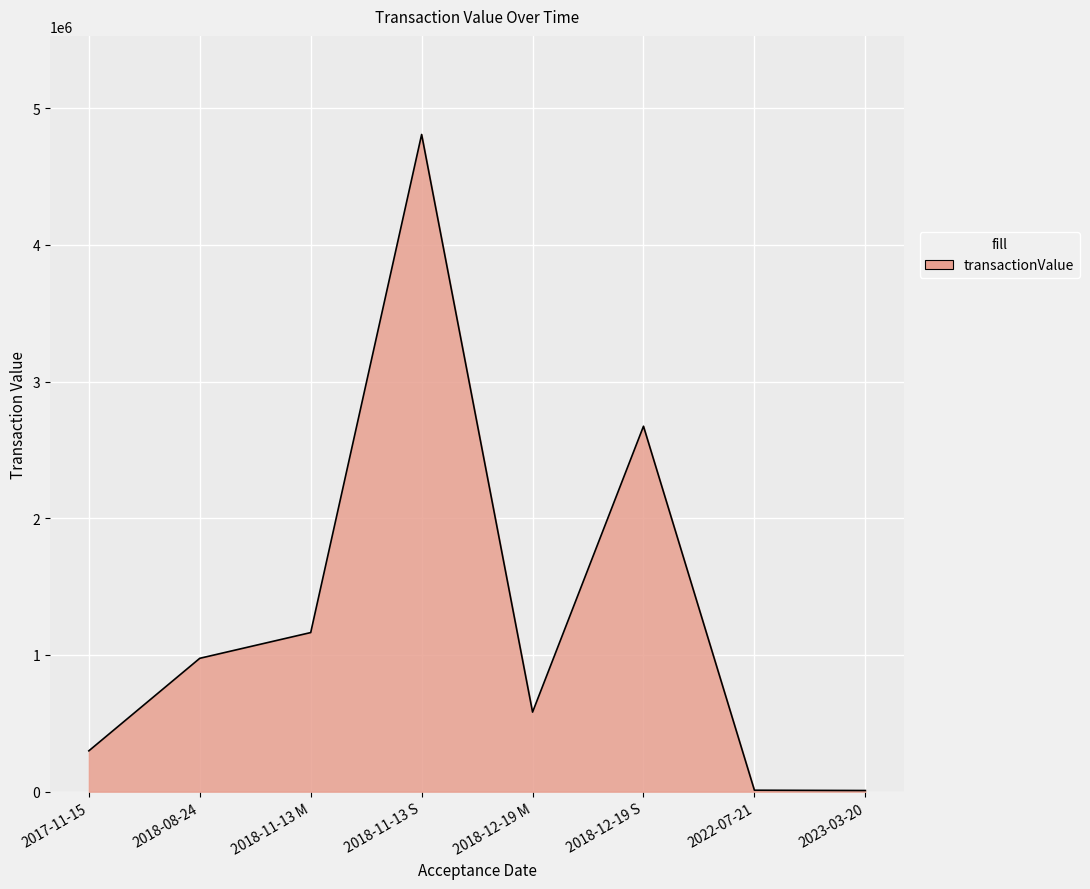

Which label corresponds to the largest value in the chart?

2018-11-13 S